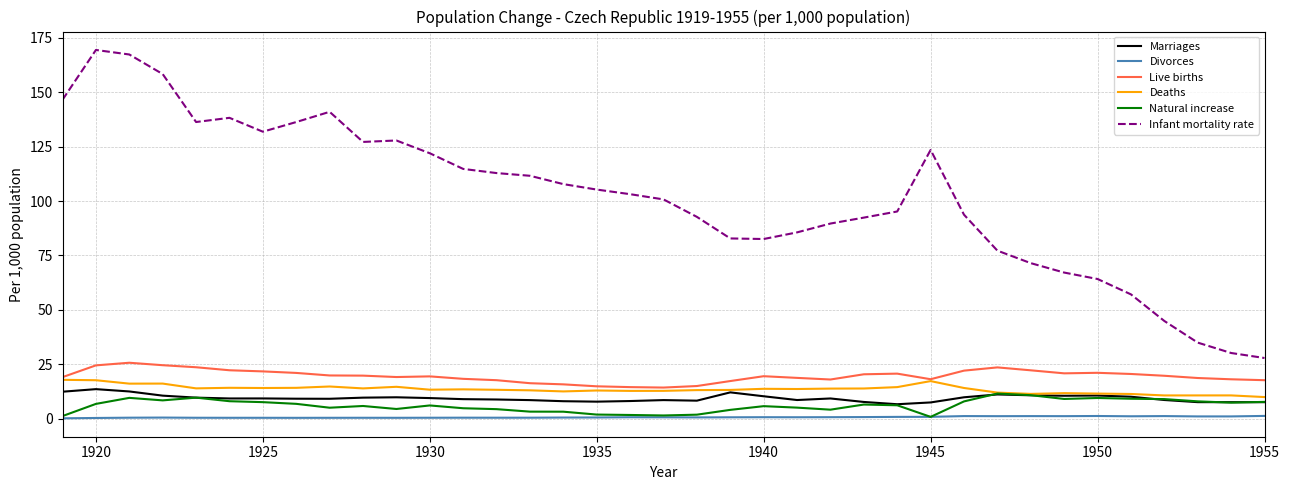

Which series has the largest total across all categories?

Infant mortality rate